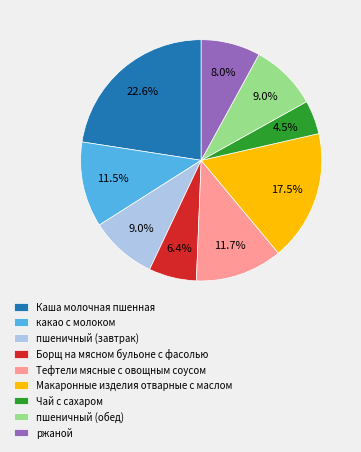

How many slices are in this pie chart?

9